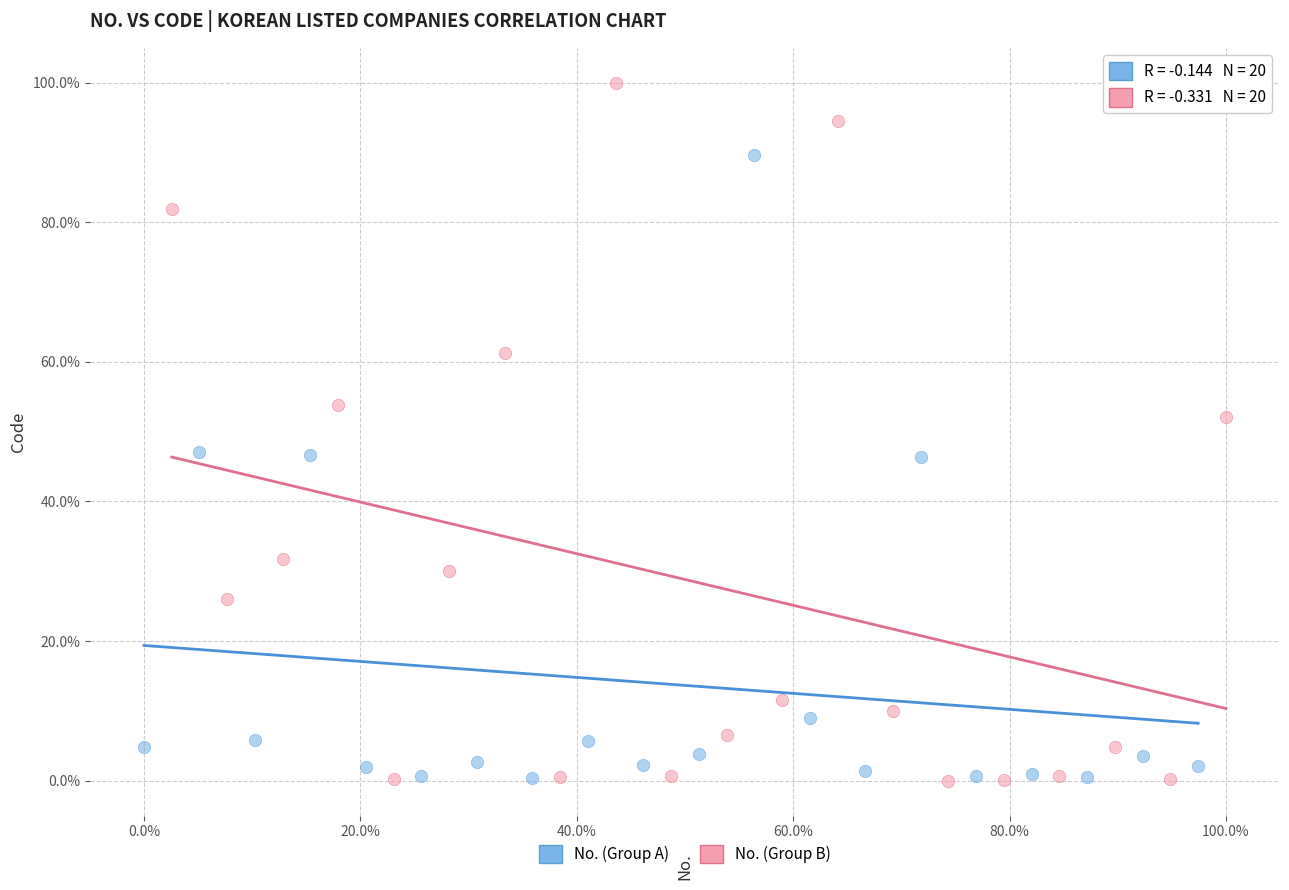

Which series contains the highest Y value?

No. (Group B)